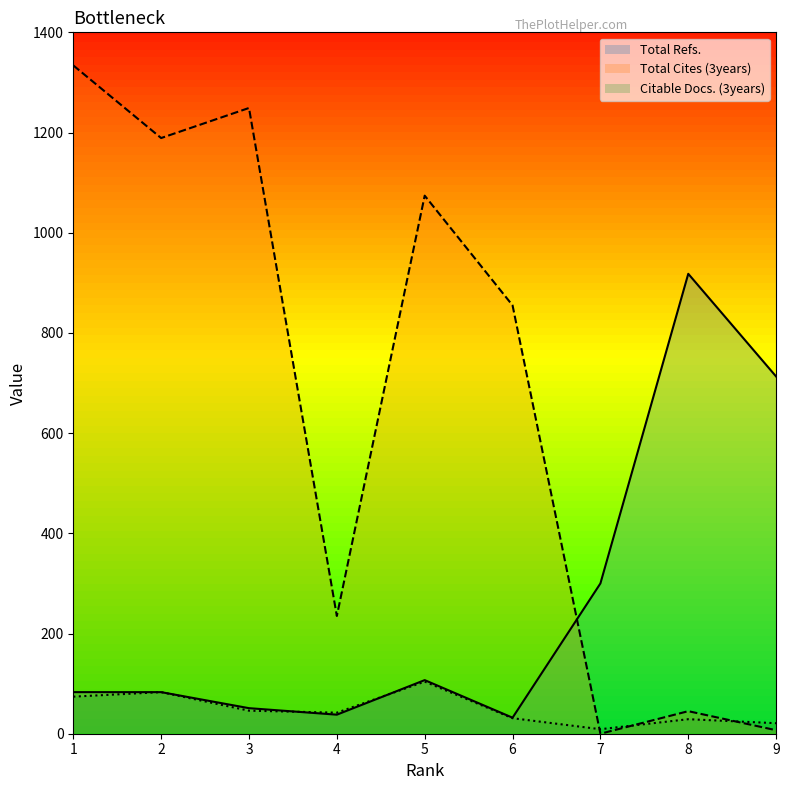

What is the difference between the highest and lowest values at 8?

889